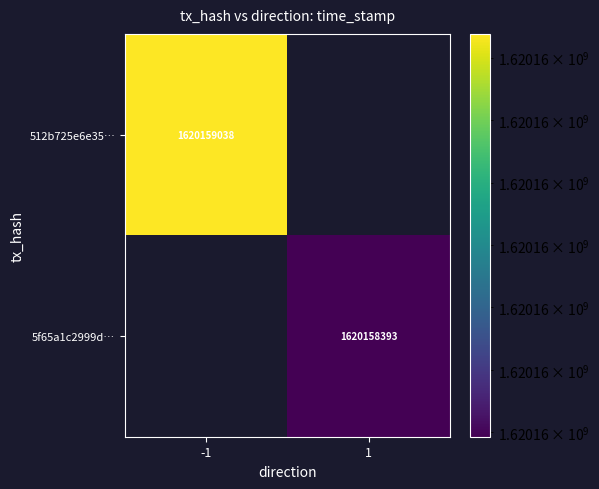

Reading left to right, extract all data points from this chart.

512b725e6e35bff9bd712b50fece17e68502cb1: 0=-1	1=1620159038
5f65a1c2999dee2583f4e9b4ddd9e43ef3e8a49: 0=1	1=1620158393